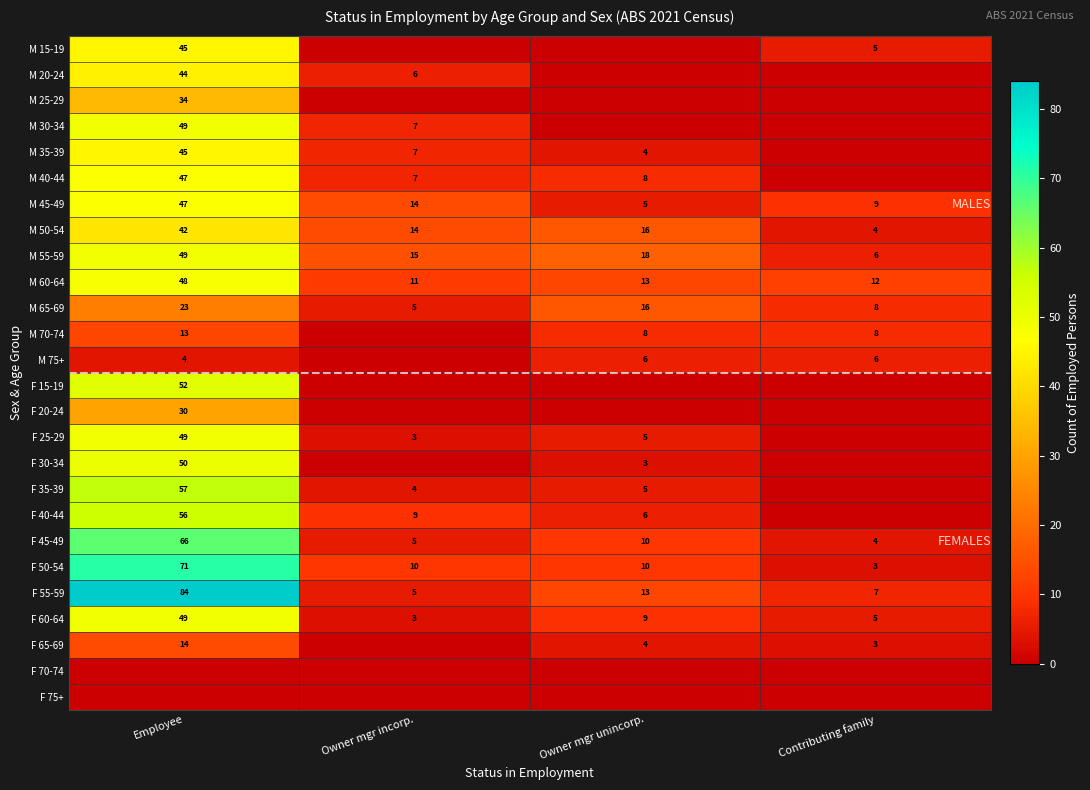

What value does the F 55-59 series have at Contributing family, to the nearest 10?

10